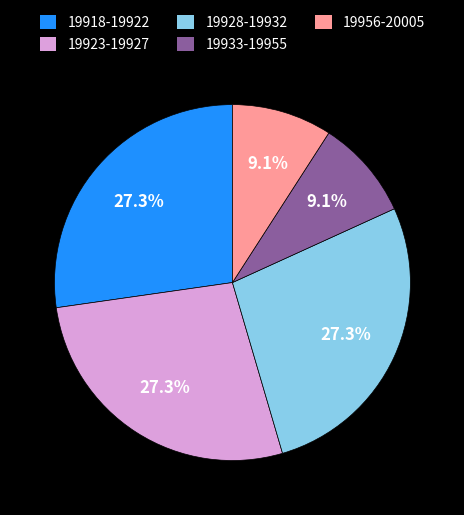

Approximately how many times larger is the value at 19956-20005 compared to 19928-19932?

0.3